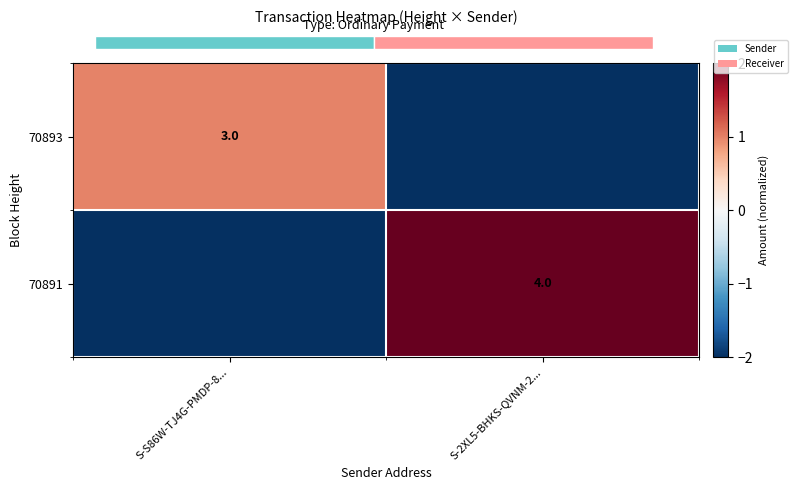

The 70891 series shows 4 at S-2XL5-BHKS-QVNM-2.... True or false?

True